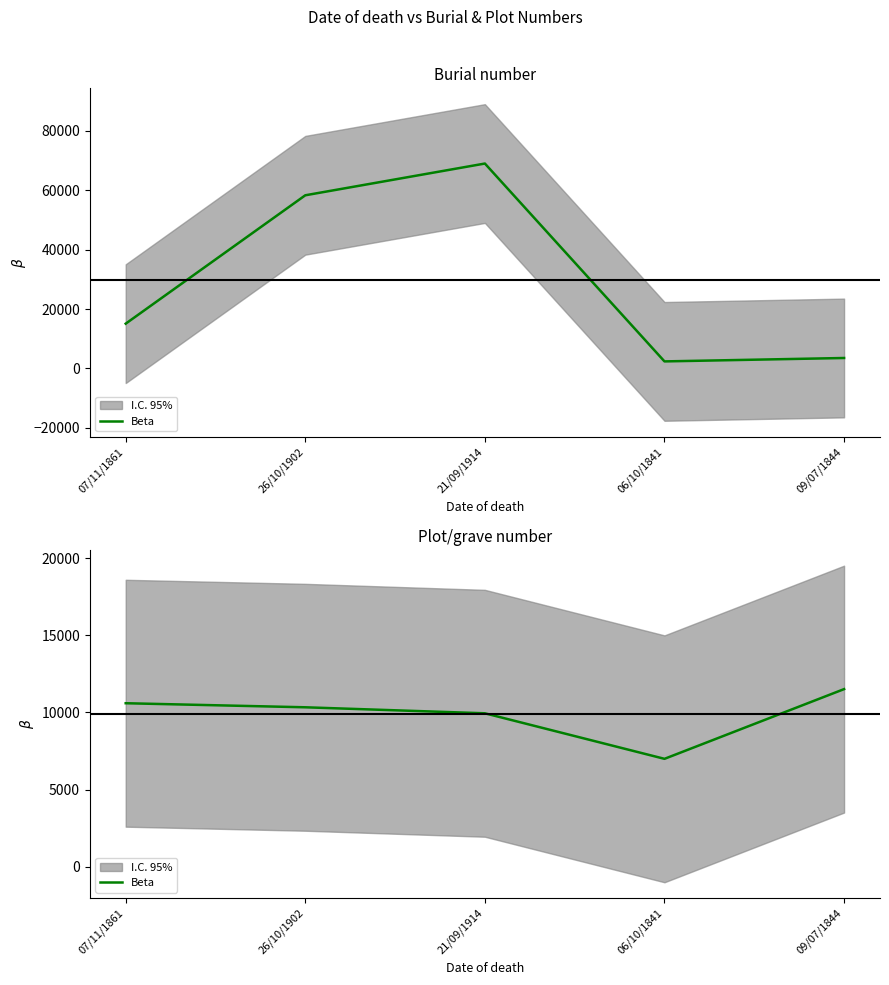

At which category does the chart reach its peak across all series?

09/07/1844